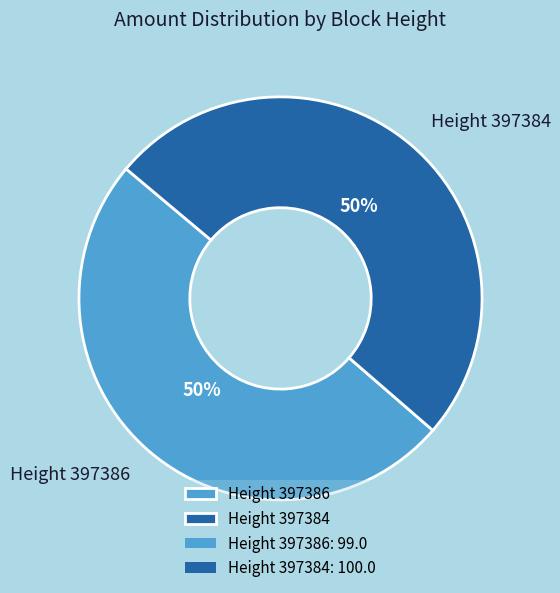

To the nearest percent, what portion does Height 397384 represent?

50%